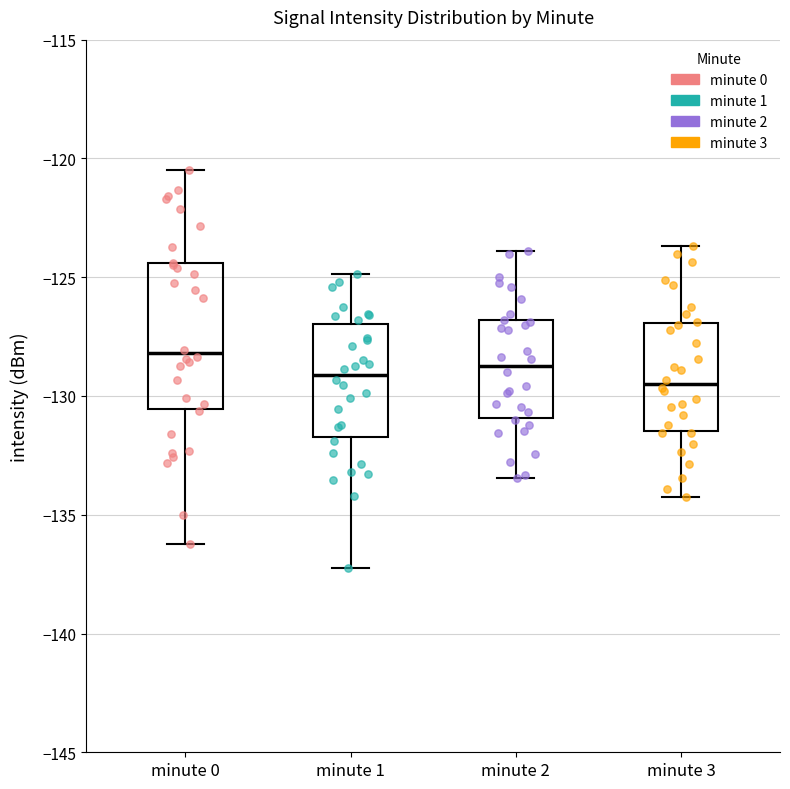

Comparing the boxes themselves (not the whiskers), which one is the tallest?

minute 0